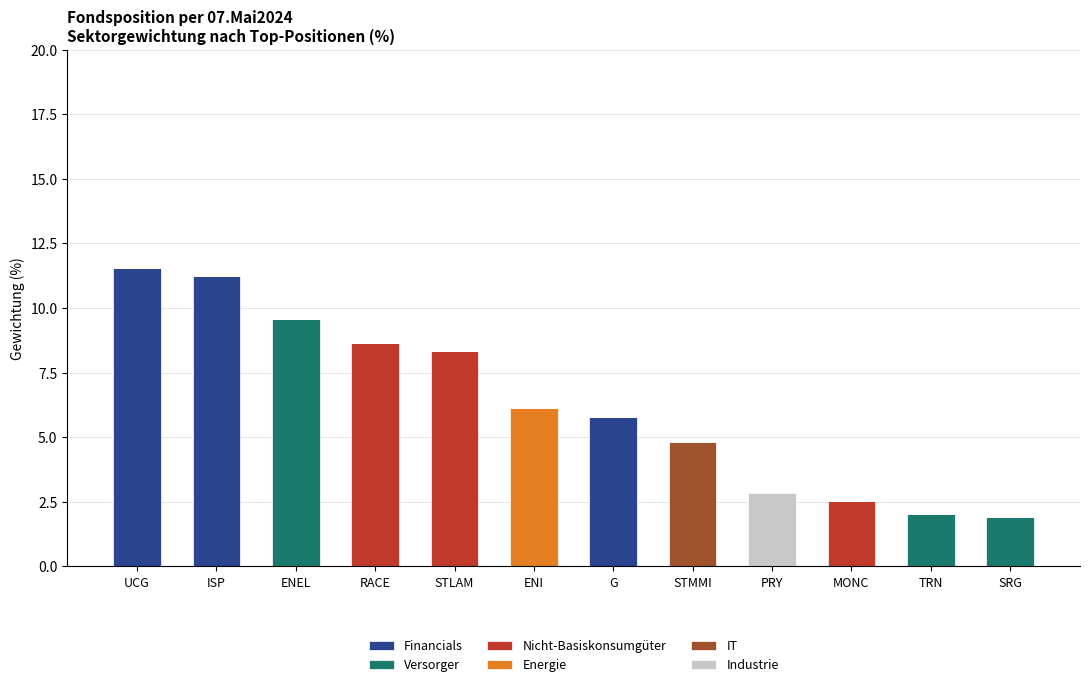

Count the number of data series in this chart.

6